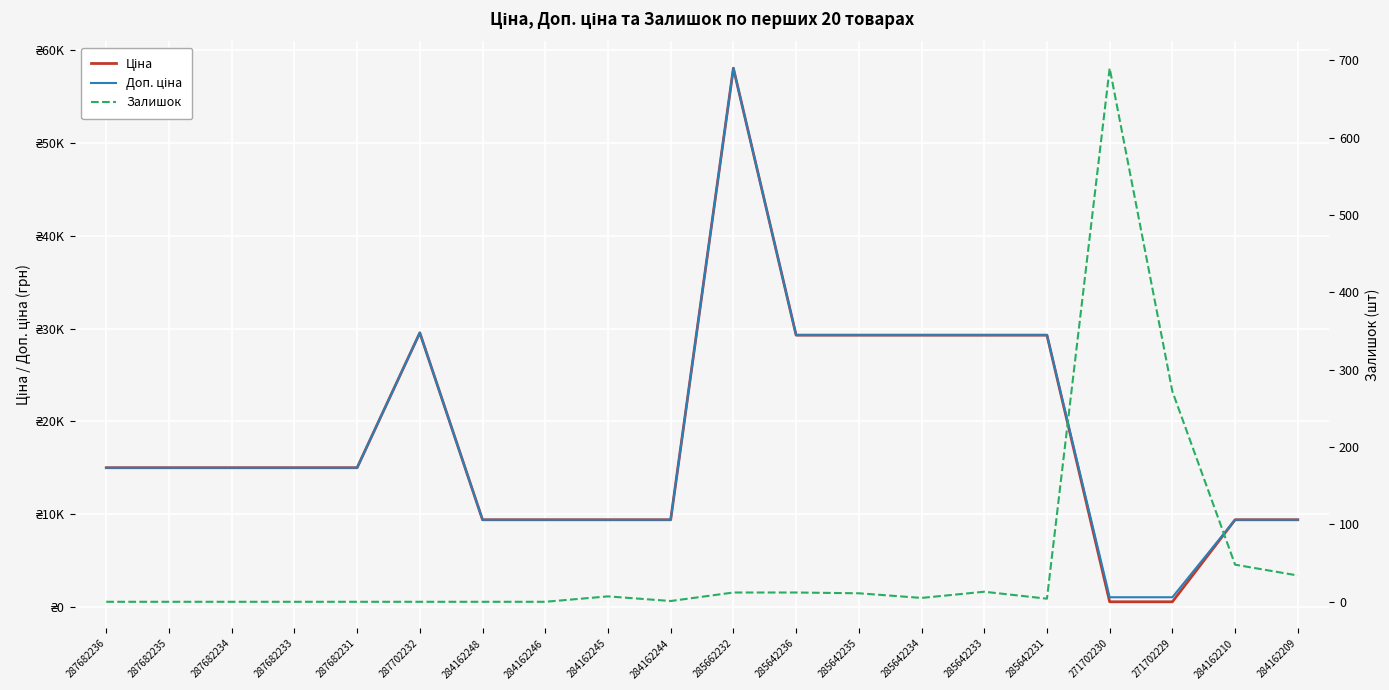

How many interior local peaks does the Ціна series have?

2